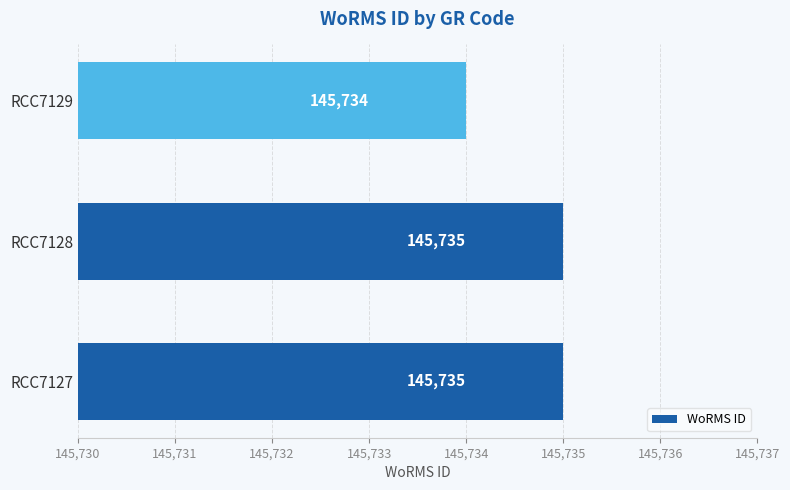

What is the ratio of the value at RCC7128 to the value at RCC7127?

1.0